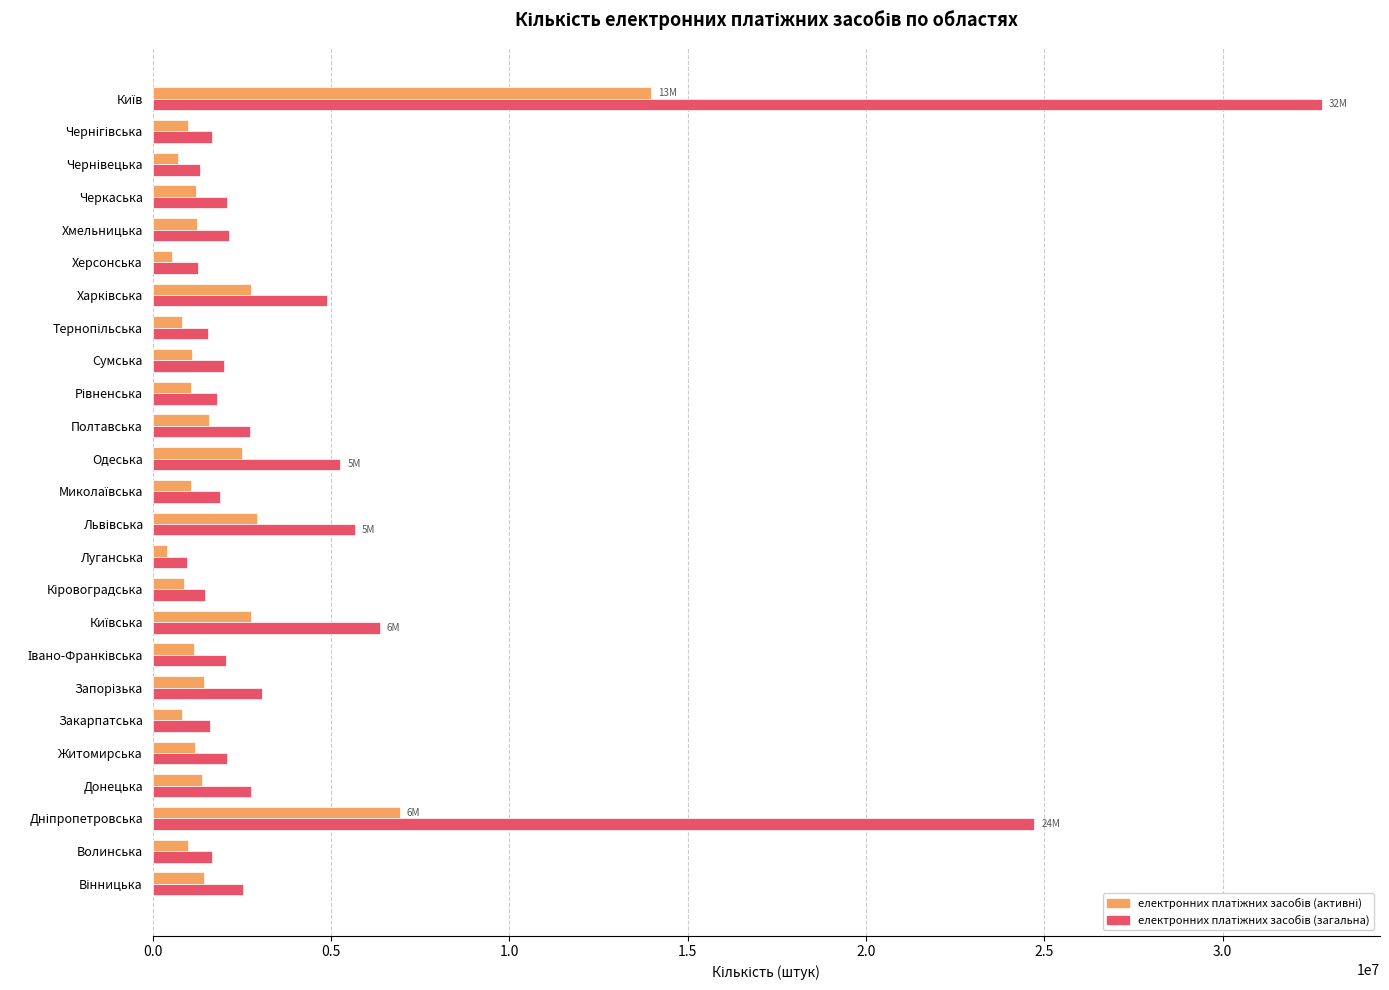

Reading left to right, list all the values displayed in this chart.

електронних платіжних засобів (активні): 1433960	984603	6926102	1375296	1202490	832902	1449025	1150203	2771334	870955	414328	2931909	1077786	2501246	1579182	1065271	1111523	832379	2768963	535259	1254074	1229395	713038	992093	13981291
електронних платіжних засобів (загальна): 2523079	1667710	24715976	2767674	2086809	1621070	3069524	2054962	6363177	1478219	975872	5675454	1903191	5265591	2724285	1813243	1997729	1552162	4903267	1282016	2155041	2091281	1320454	1671136	32771271